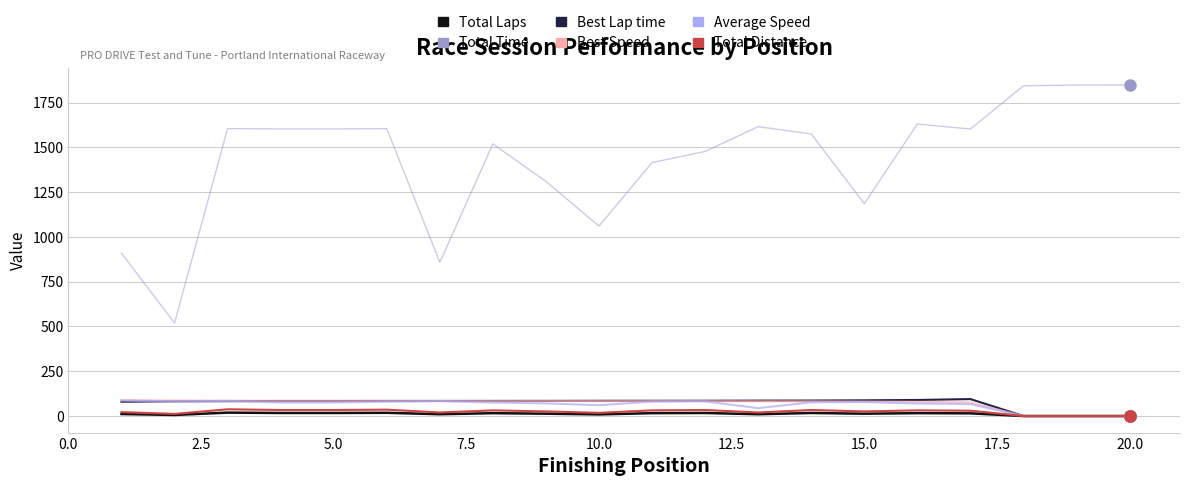

Count the number of categories in the chart.

20